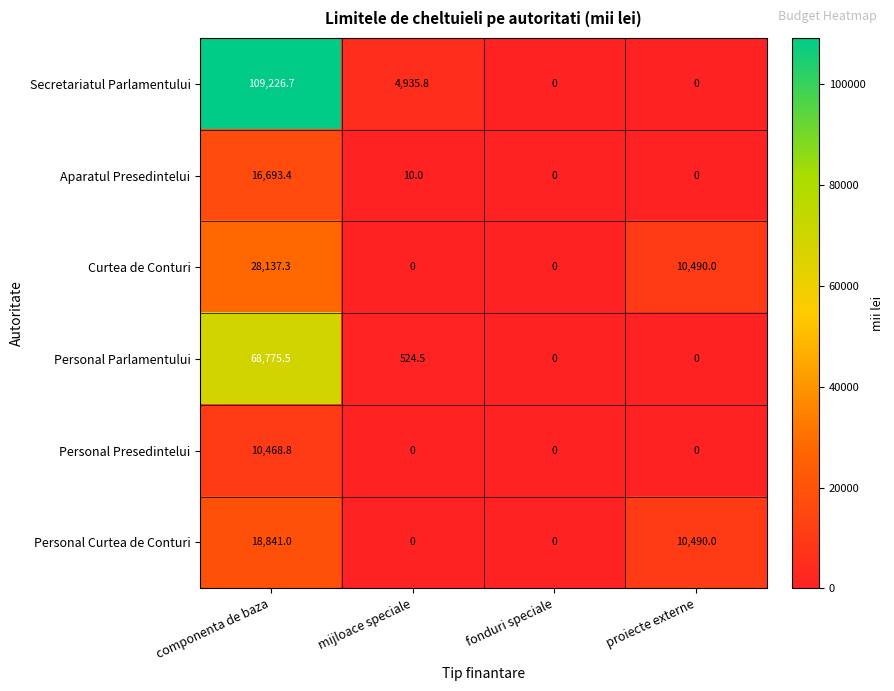

What is the maximum value for Curtea de Conturi?

28137.3